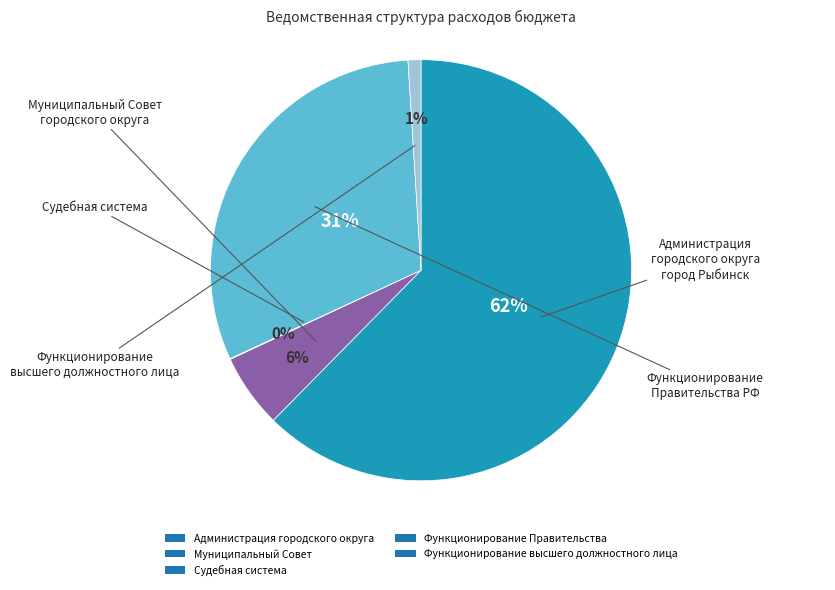

The Функционирование высшего должностного лица slice represents 1% of the pie. True or false?

True